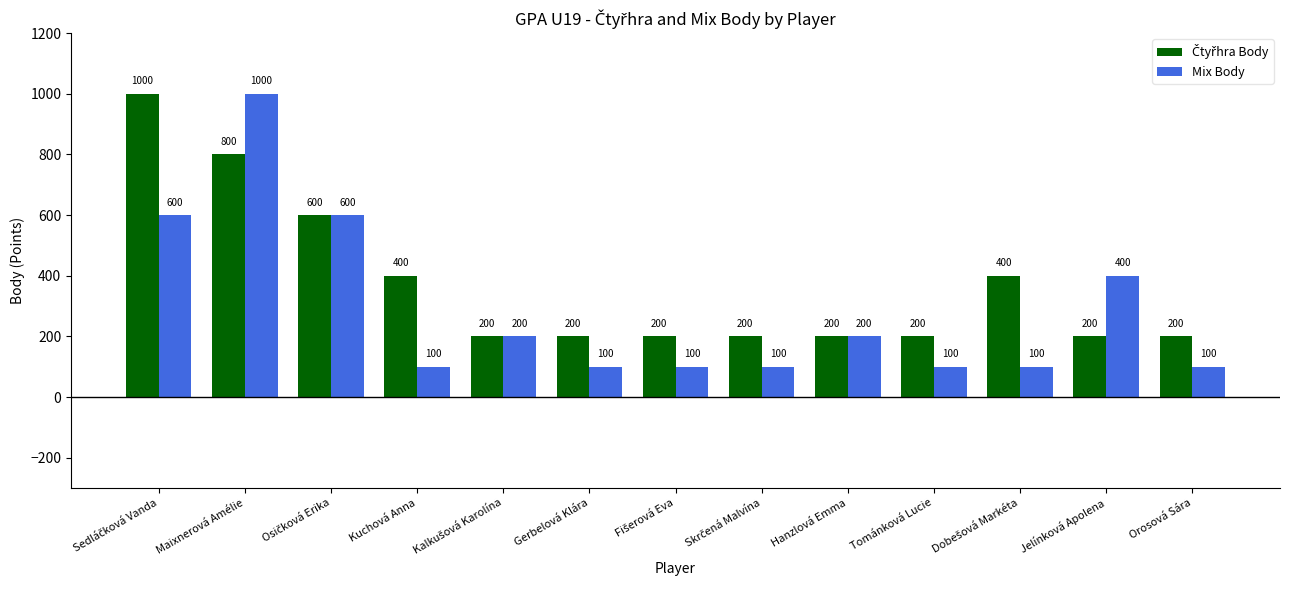

At how many categories does at least one series exceed 129?

13